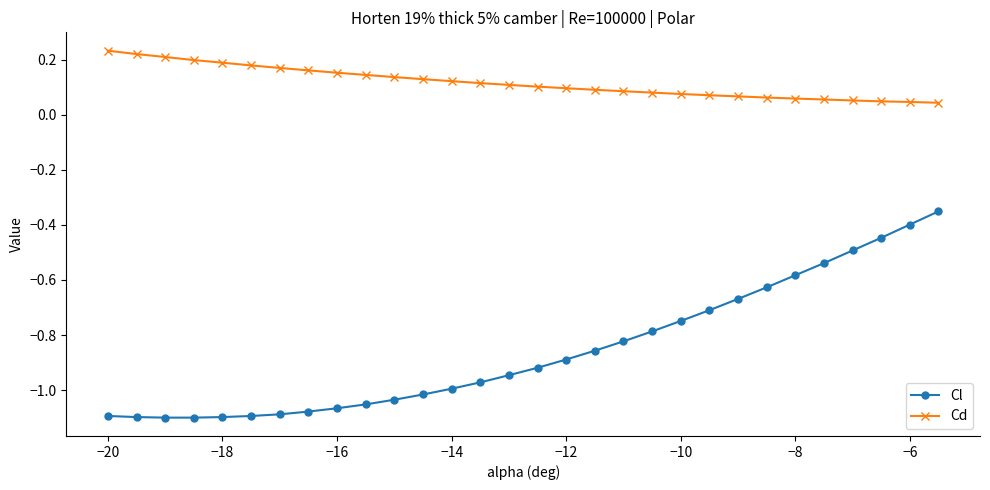

List the series in order of their overall mean, lowest first.

Cl, Cd